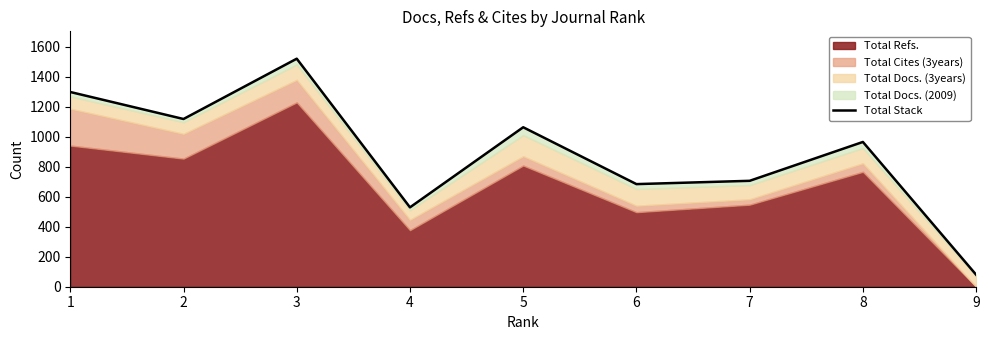

Approximately how many times larger is the value at 9 compared to 7?

0.1